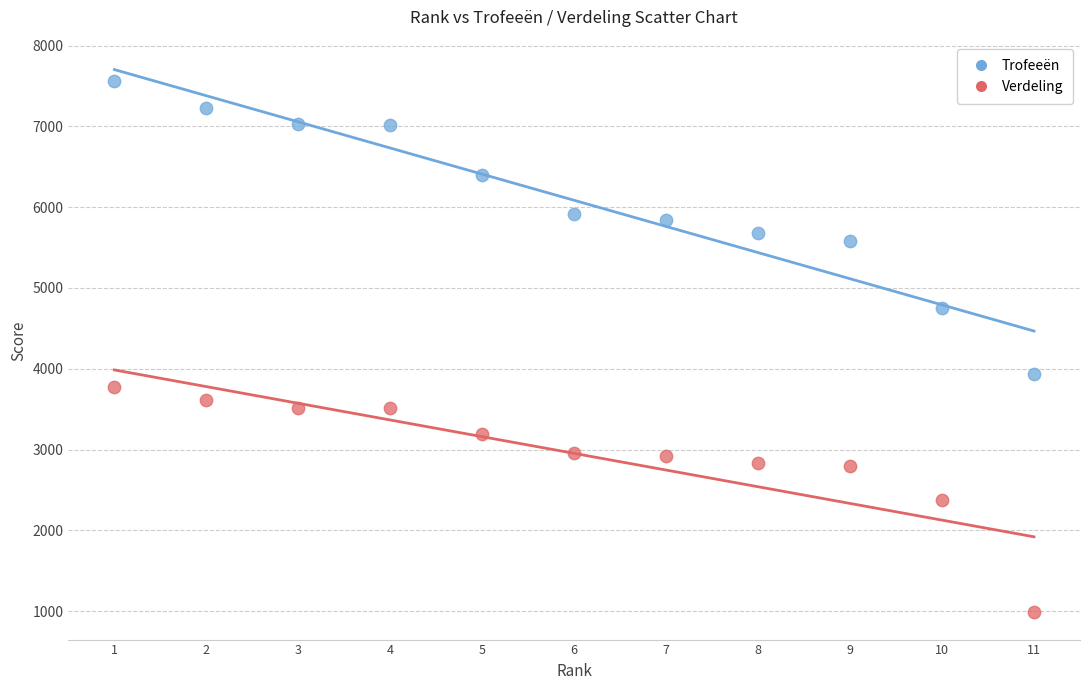

Which series contains the lowest Y value?

Verdeling